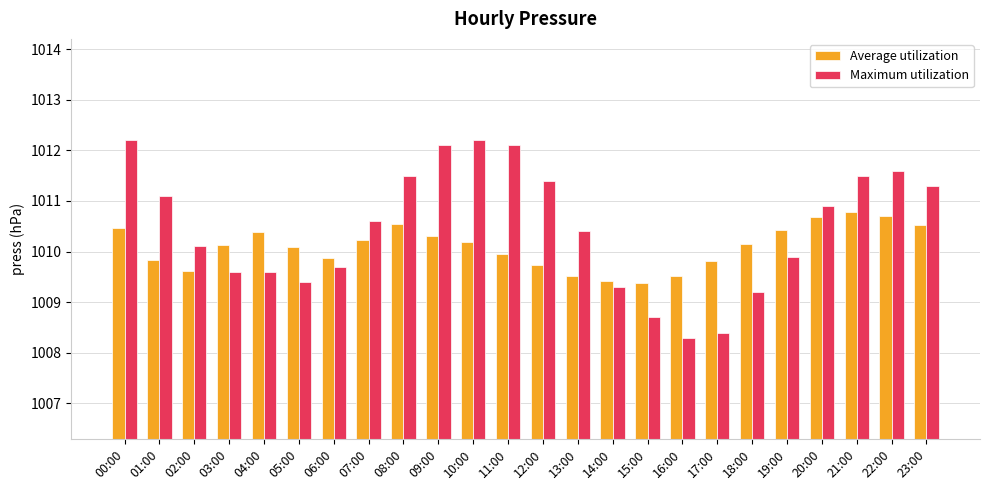

Between 11:00 and 22:00, which series saw the biggest shift?

Average utilization